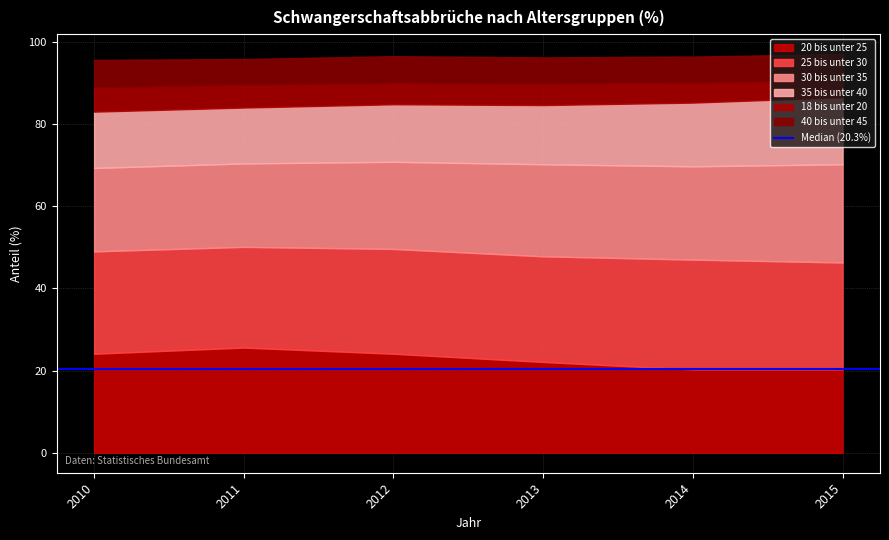

What is the sum of all 40 bis unter 45 values?

38.7